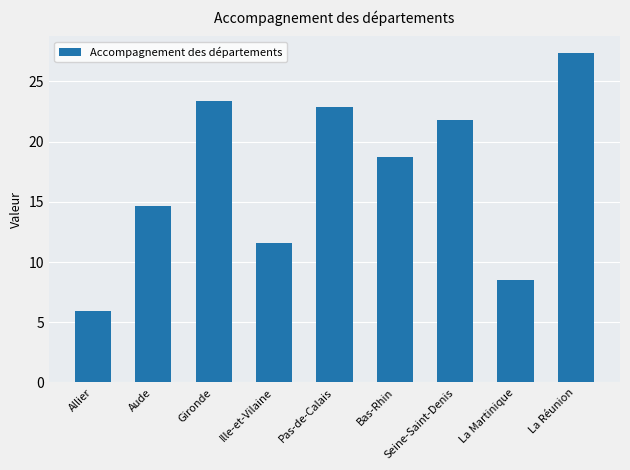

What position from the right is La Réunion?

1